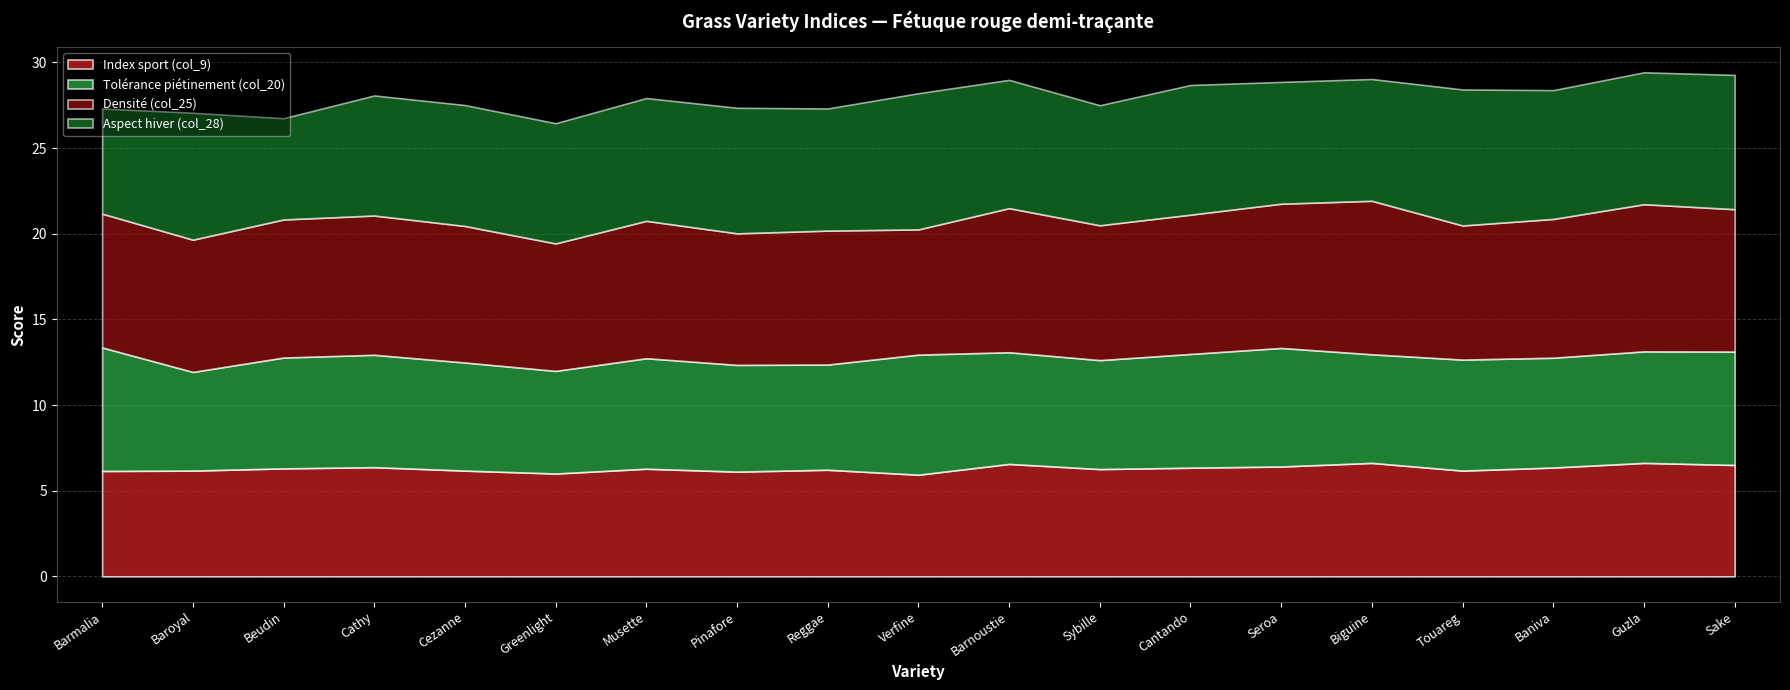

Which category has the highest value in the Index sport (col_9) series?

Biguine